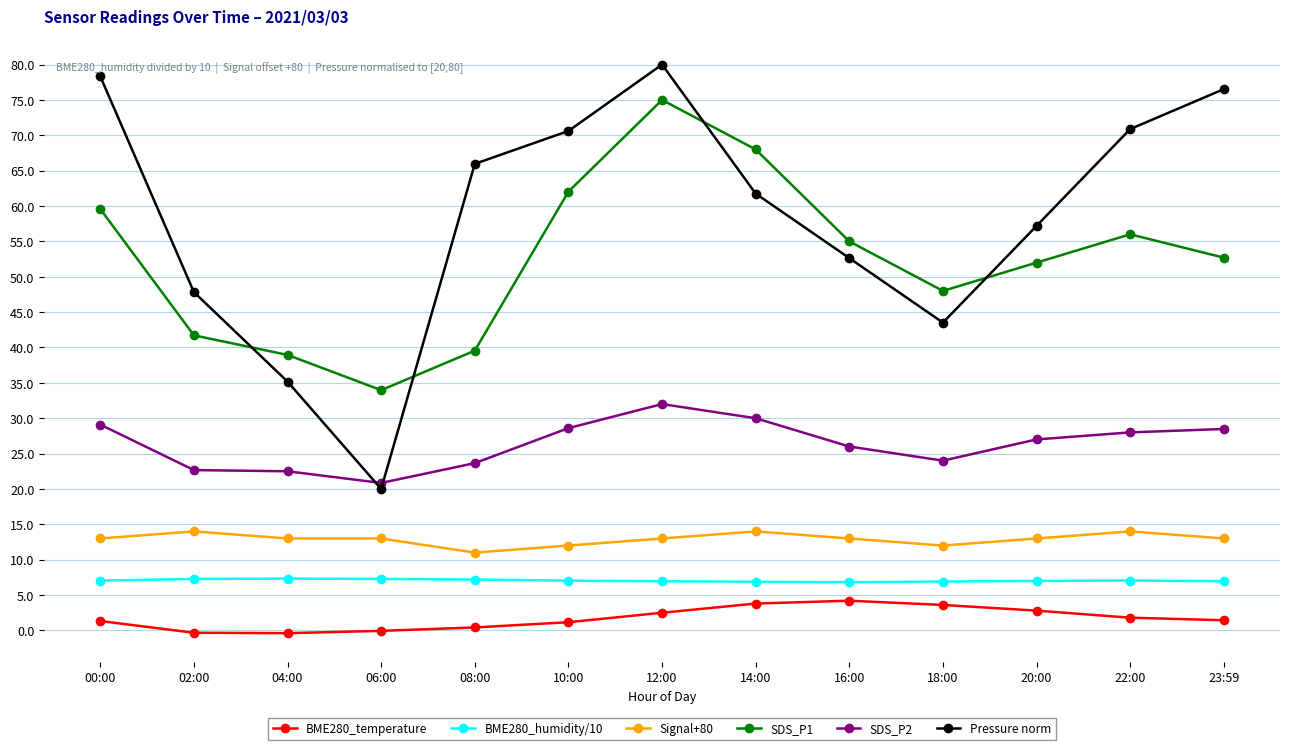

At which label does SDS_P1 reach its peak?

12:00